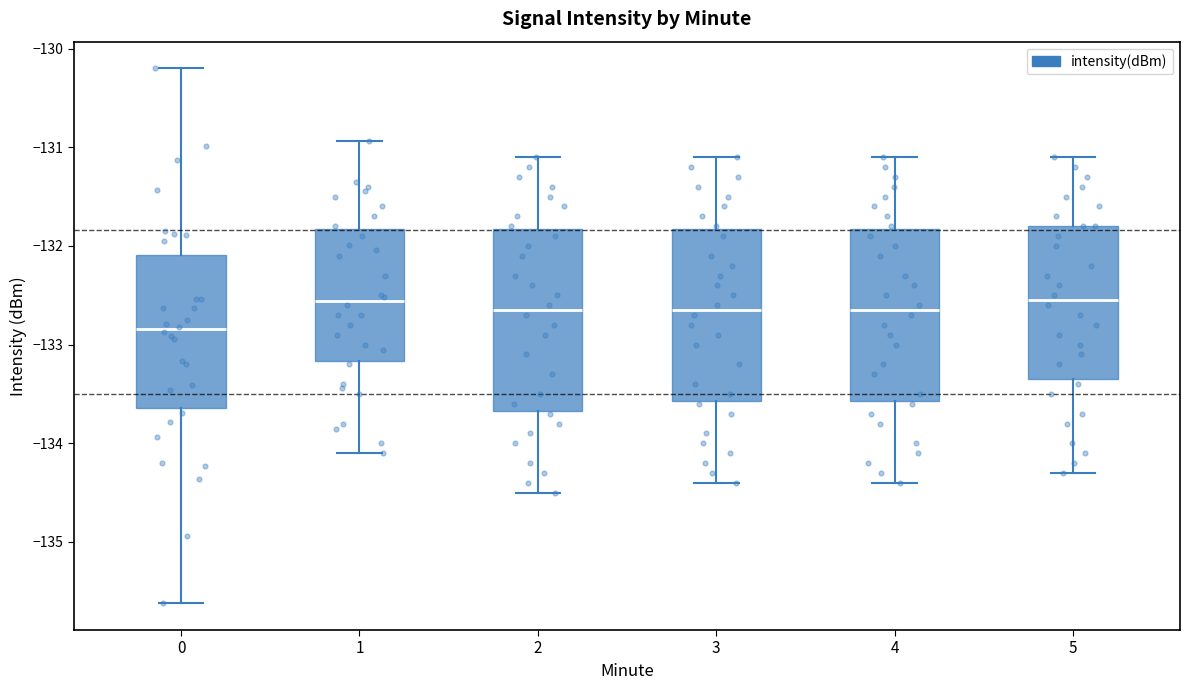

Reading left to right, transcribe this box plot: for each box, give where its median line is, the range the box spans, and where its two whiskers end, as read against the y-axis. The values are not printed on the chart, so give them approximately, as read against the axis.

0: median -132.8, box -133.6 to -132.1, whiskers -135.6 to -130.2
1: median -132.6, box -133.2 to -131.8, whiskers -134.1 to -130.9
2: median -132.6, box -133.7 to -131.8, whiskers -134.5 to -131.1
3: median -132.6, box -133.6 to -131.8, whiskers -134.4 to -131.1
4: median -132.6, box -133.6 to -131.8, whiskers -134.4 to -131.1
5: median -132.5, box -133.3 to -131.8, whiskers -134.3 to -131.1